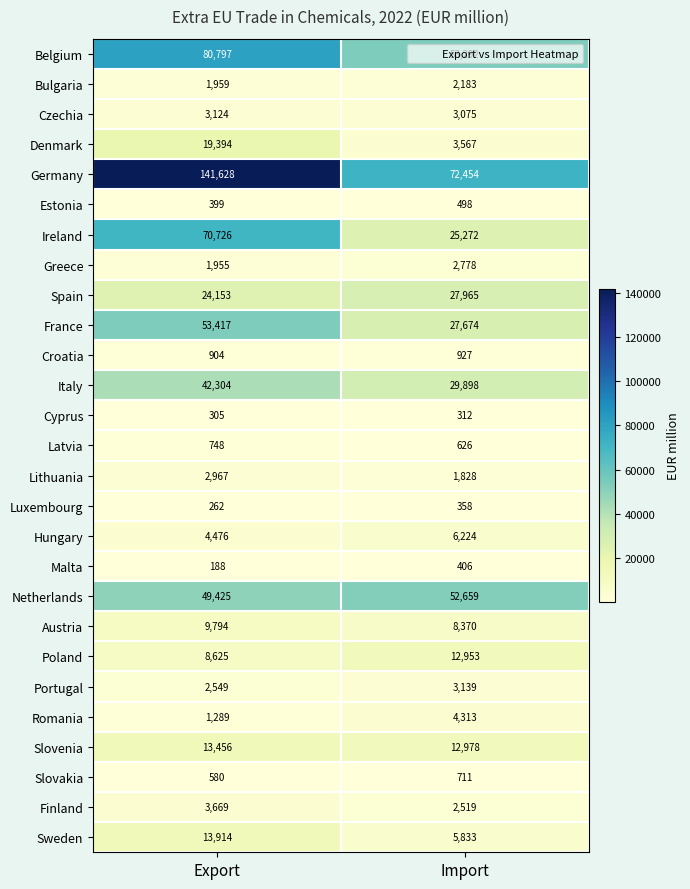

What is the sum of all Slovenia values?

26434